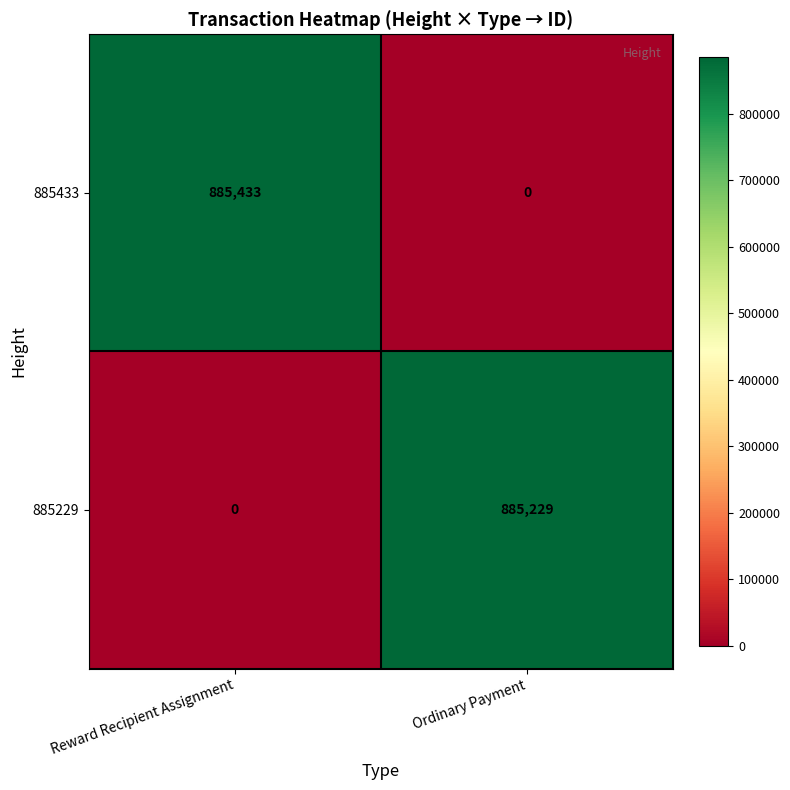

What is the spread (max minus min) of values at Ordinary Payment?

885229